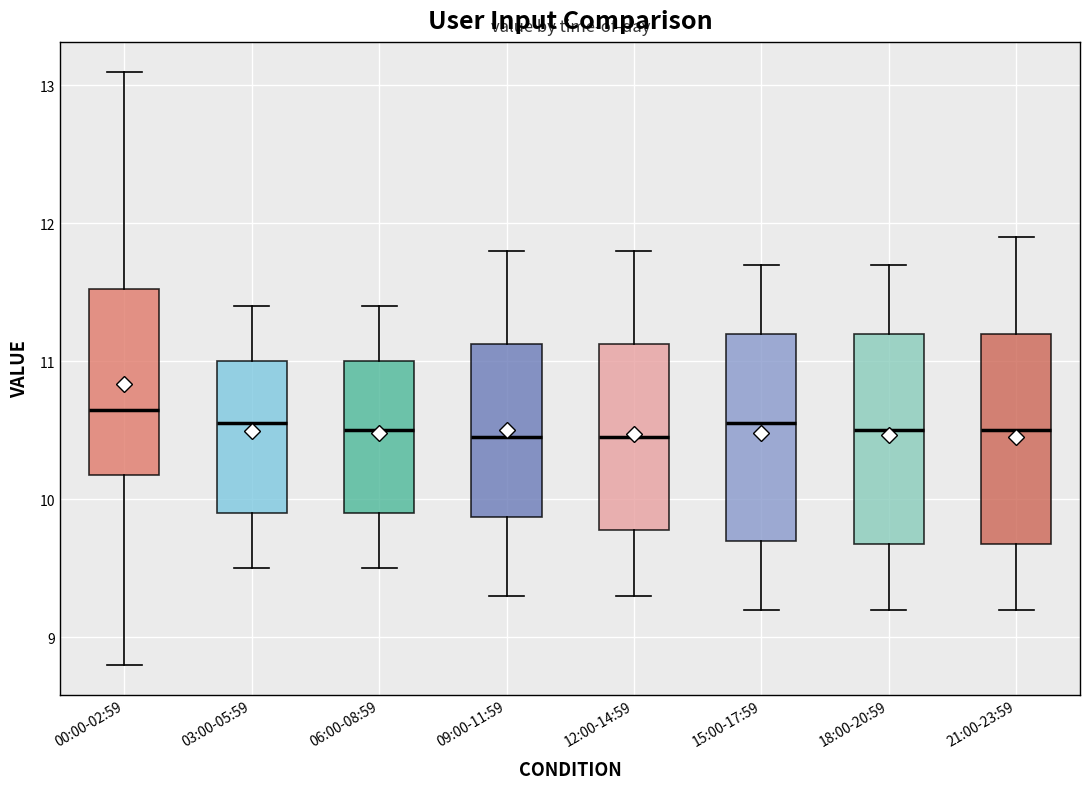

Where does the median line of the box for 03:00-05:59 sit on the y-axis? The values are not printed on the chart, so give them approximately, as read against the axis.

10.6